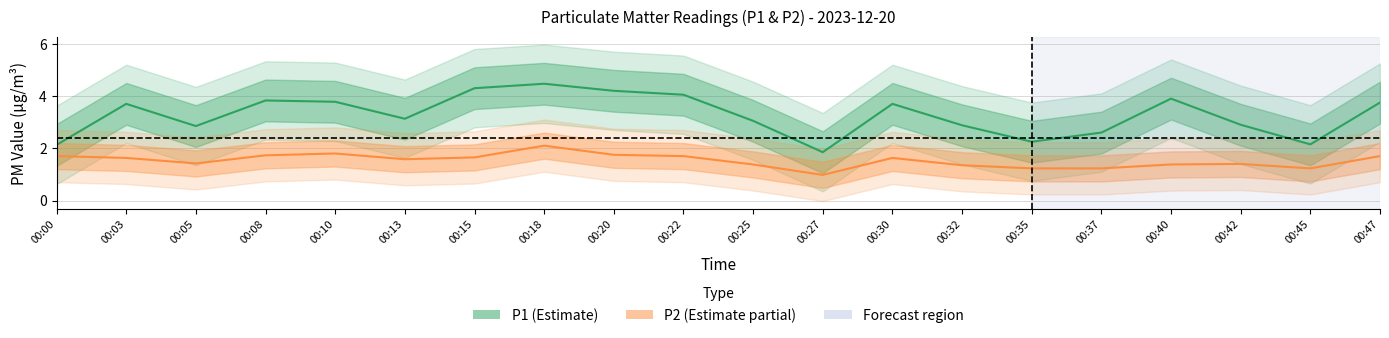

What is the difference between the highest and lowest values at 00:15?

2.6